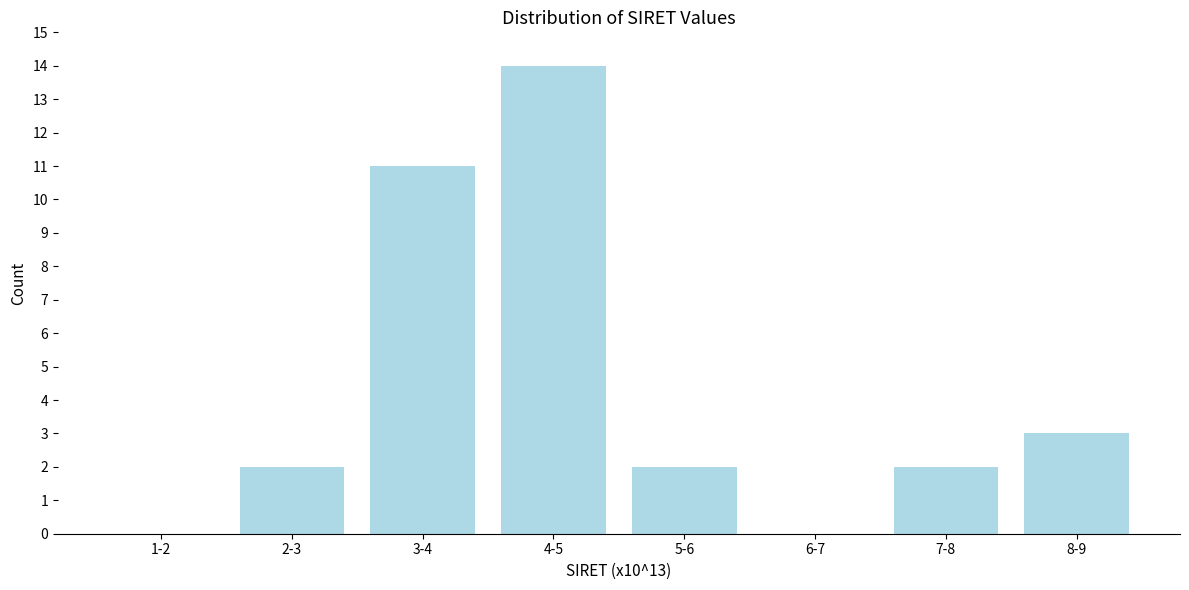

Reading right to left, extract all data points from this chart.

8-9=3	7-8=2	6-7=0	5-6=2	4-5=14	3-4=11	2-3=2	1-2=0